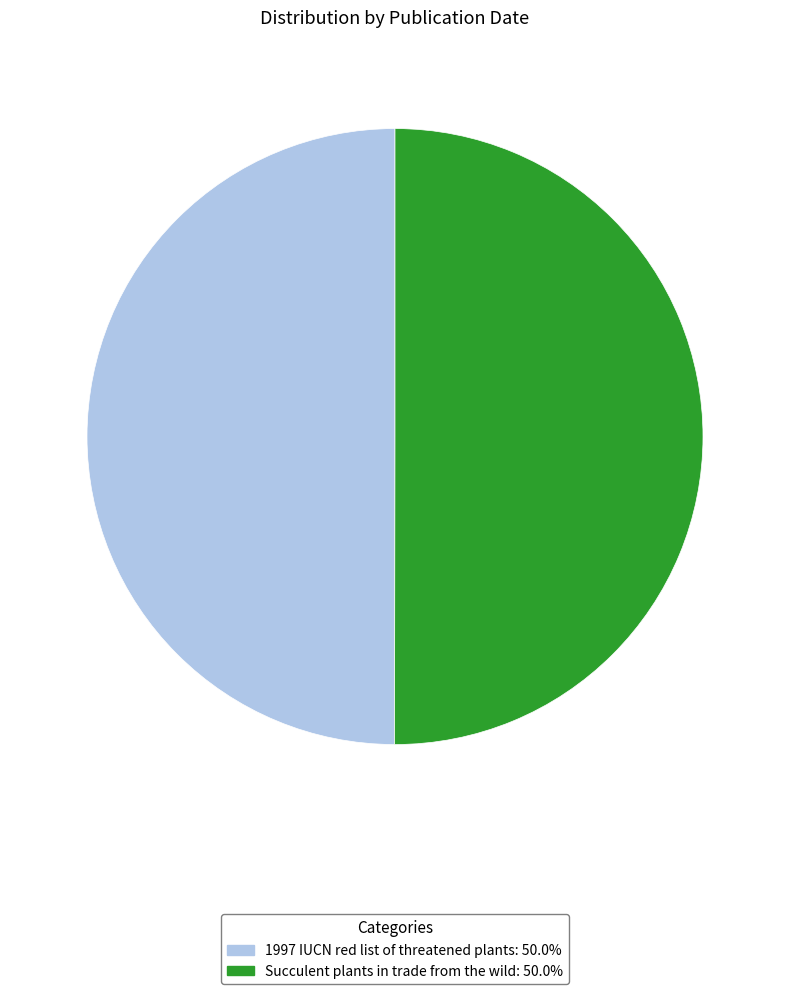

Which has a higher value, 1997 IUCN red list of threatened plants or Succulent plants in trade from the wild?

Succulent plants in trade from the wild